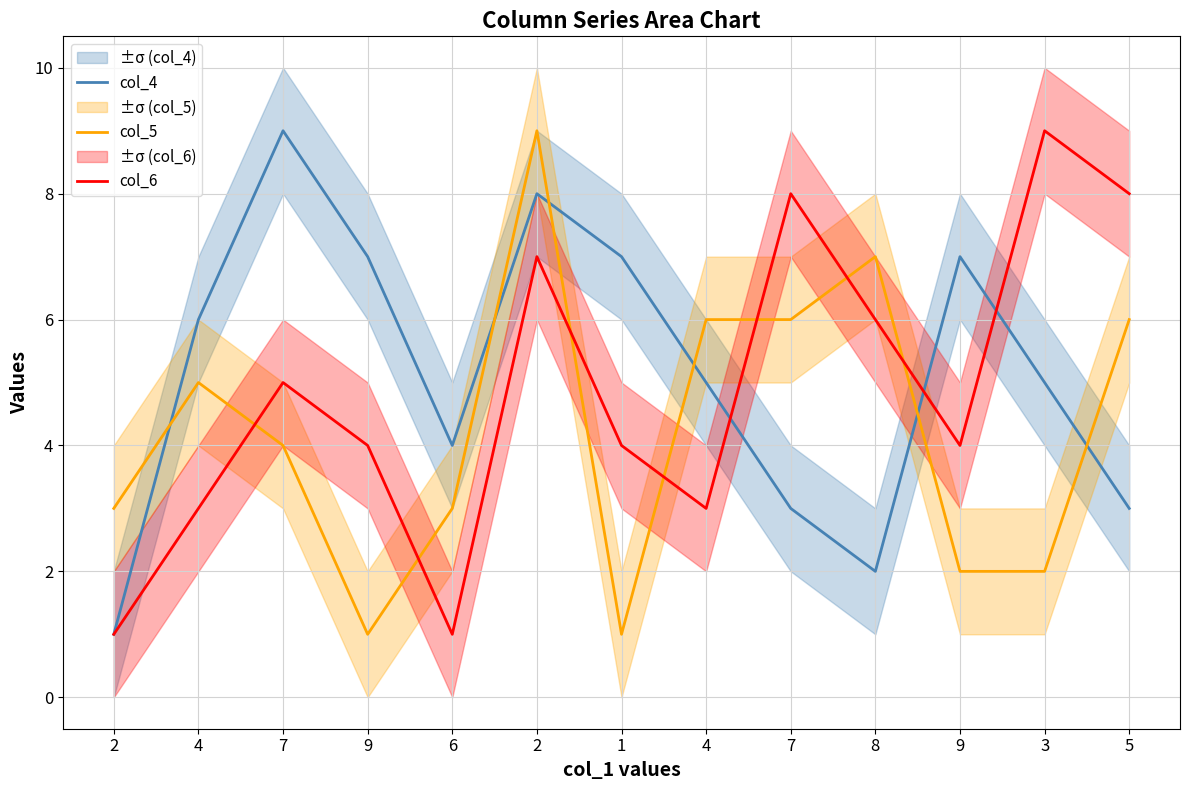

What is the label of the 4th point from the right?

8